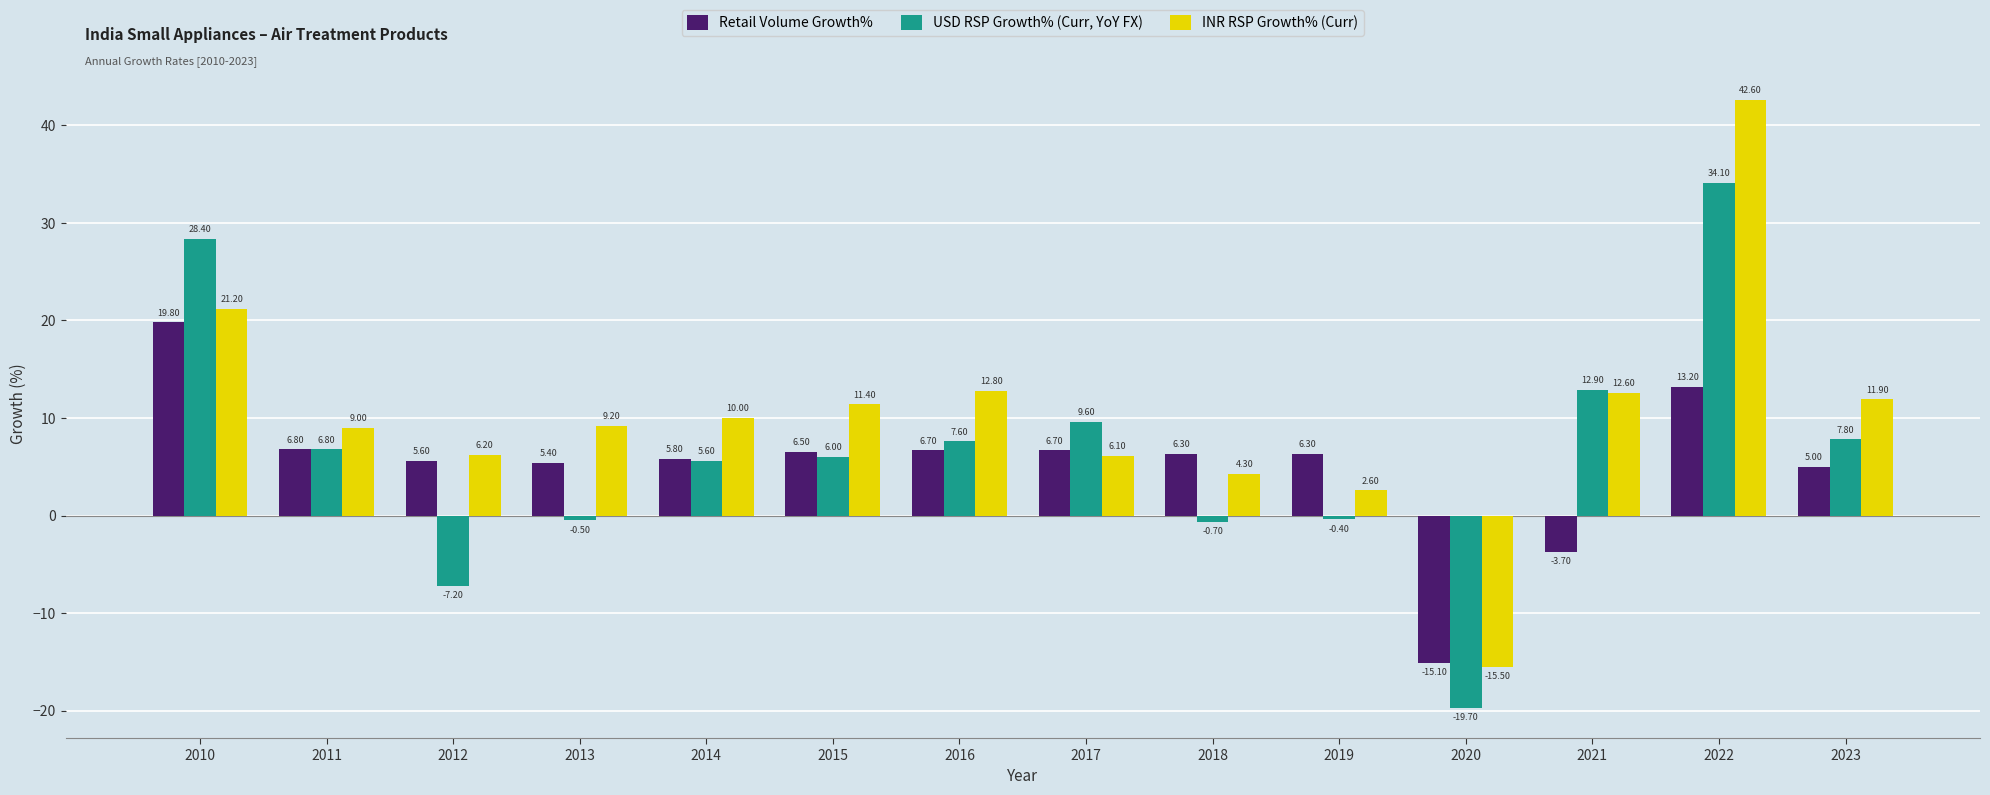

Is it true that USD RSP Growth% (Curr, YoY FX) equals 9.7 at 2011?

False